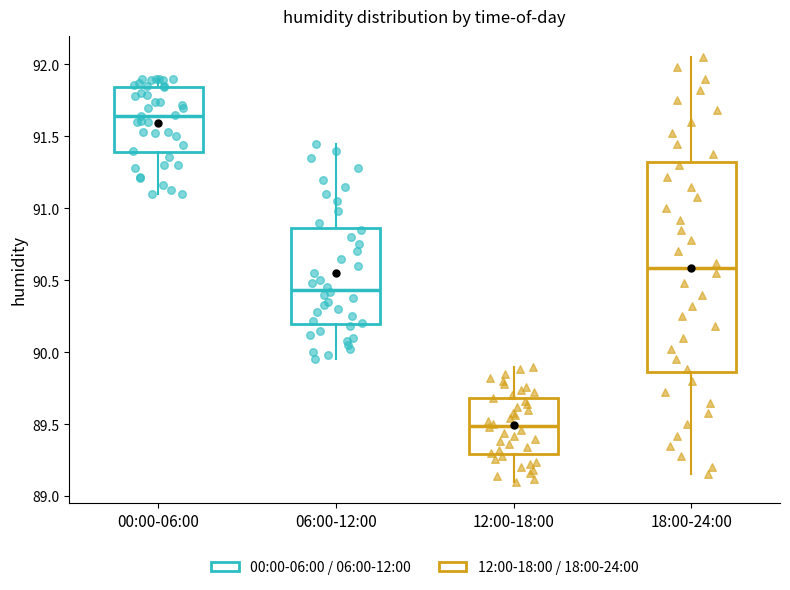

Reading left to right, read every box against the y-axis: the position of its median line, the range the box covers, and the ends of its whiskers. The values are not printed on the chart, so give them approximately, as read against the axis.

00:00-06:00: median 91.65, box 91.40 to 91.85, whiskers 91.10 to 91.90
06:00-12:00: median 90.45, box 90.20 to 90.85, whiskers 89.95 to 91.45
12:00-18:00: median 89.50, box 89.30 to 89.70, whiskers 89.10 to 89.90
18:00-24:00: median 90.60, box 89.85 to 91.30, whiskers 89.15 to 92.05